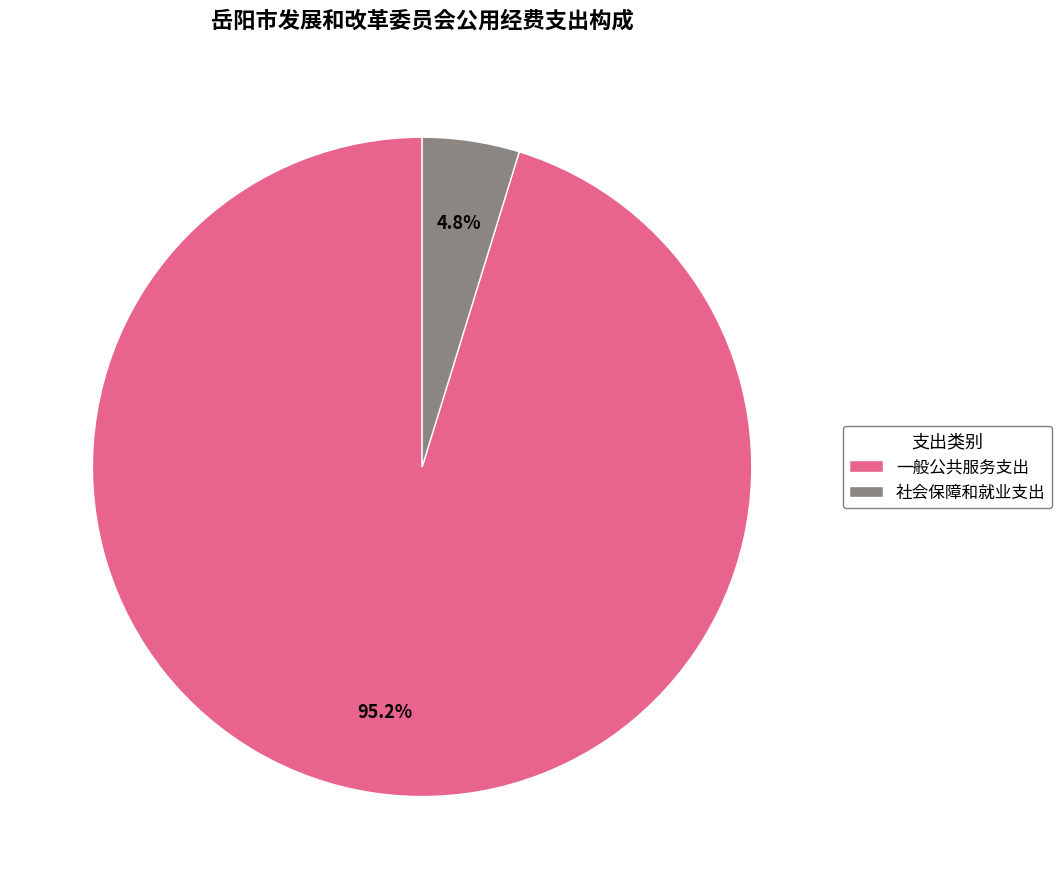

What is the total percentage of 社会保障和就业支出 and 一般公共服务支出?

100.0%